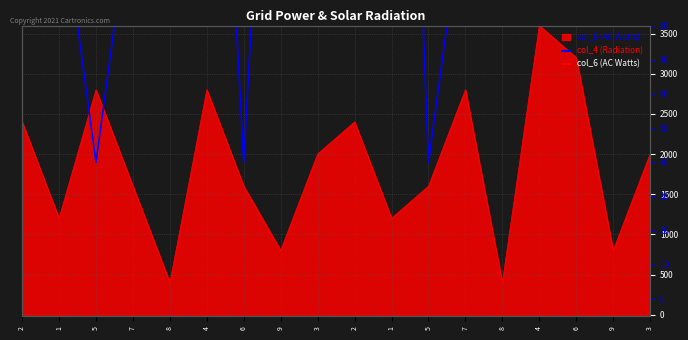

The chart shows a value of 11 at 5. True or false?

False